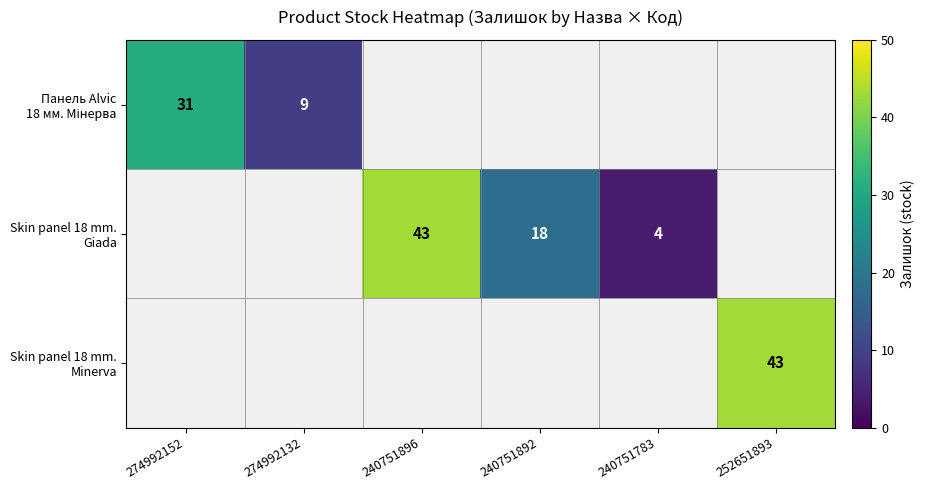

Count the number of data series in this chart.

3